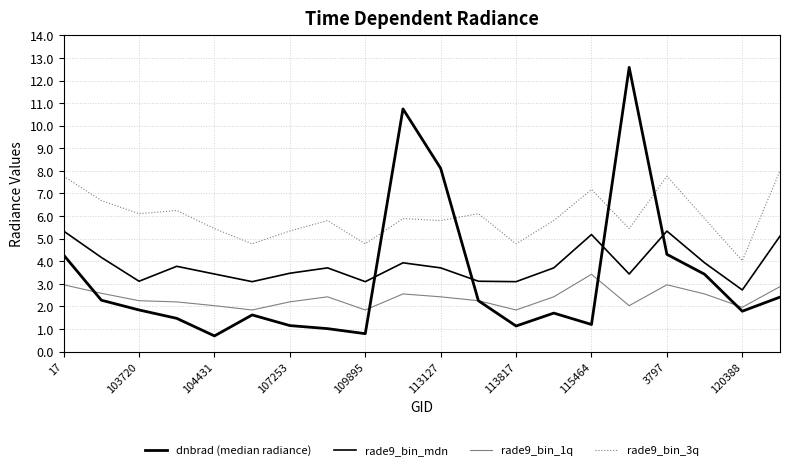

Rank the series by their maximum value, from lowest to highest.

rade9_bin_1q, rade9_bin_mdn, rade9_bin_3q, dnbrad (median radiance)